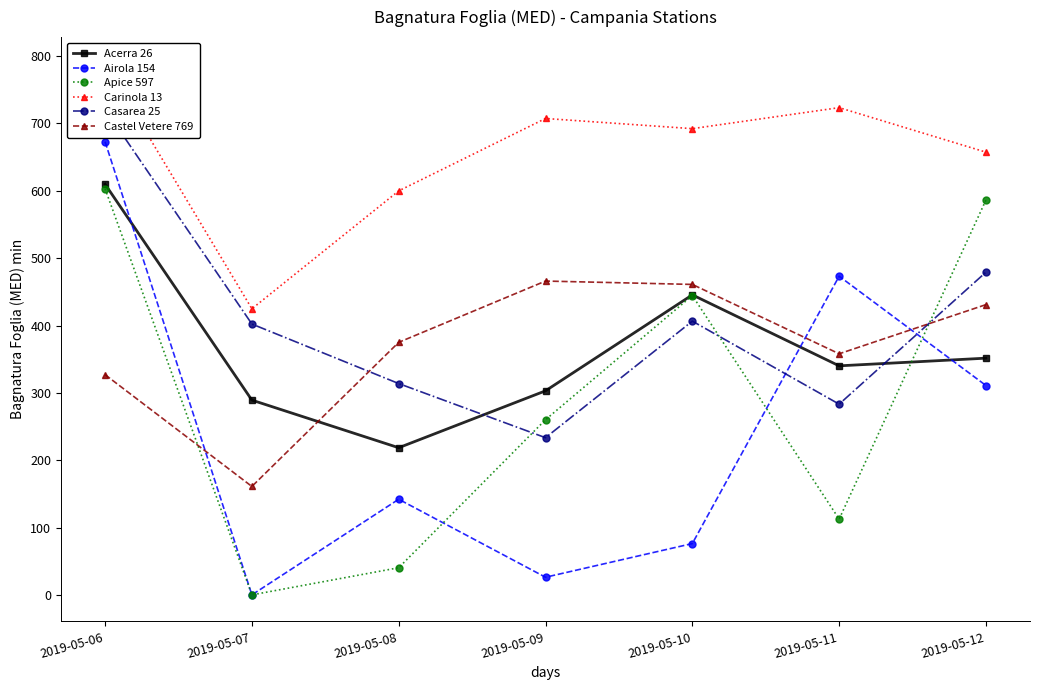

How many interior local peaks does the Airola 154 series have?

2